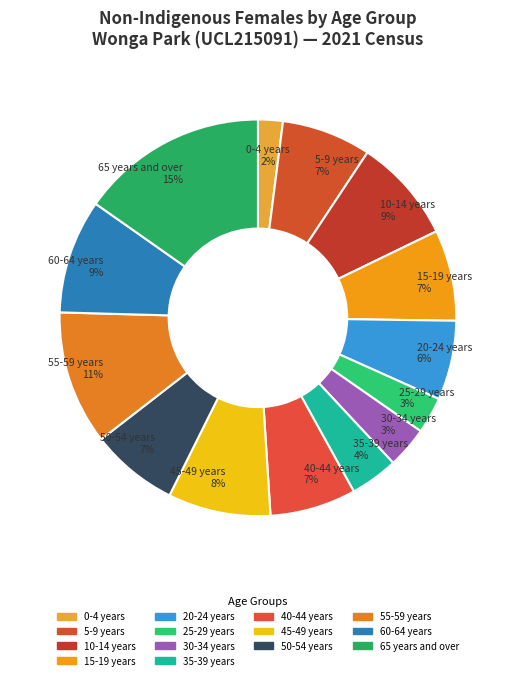

What percentage is the 60-64 years slice, to the nearest percent?

9%